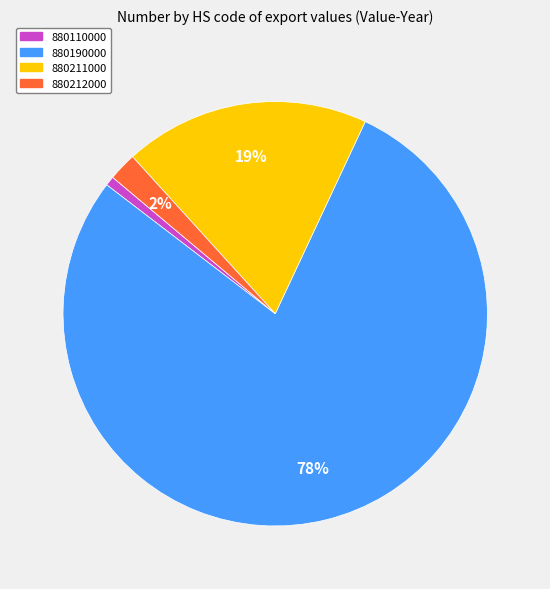

To the nearest percent, what is the average slice percentage?

25%